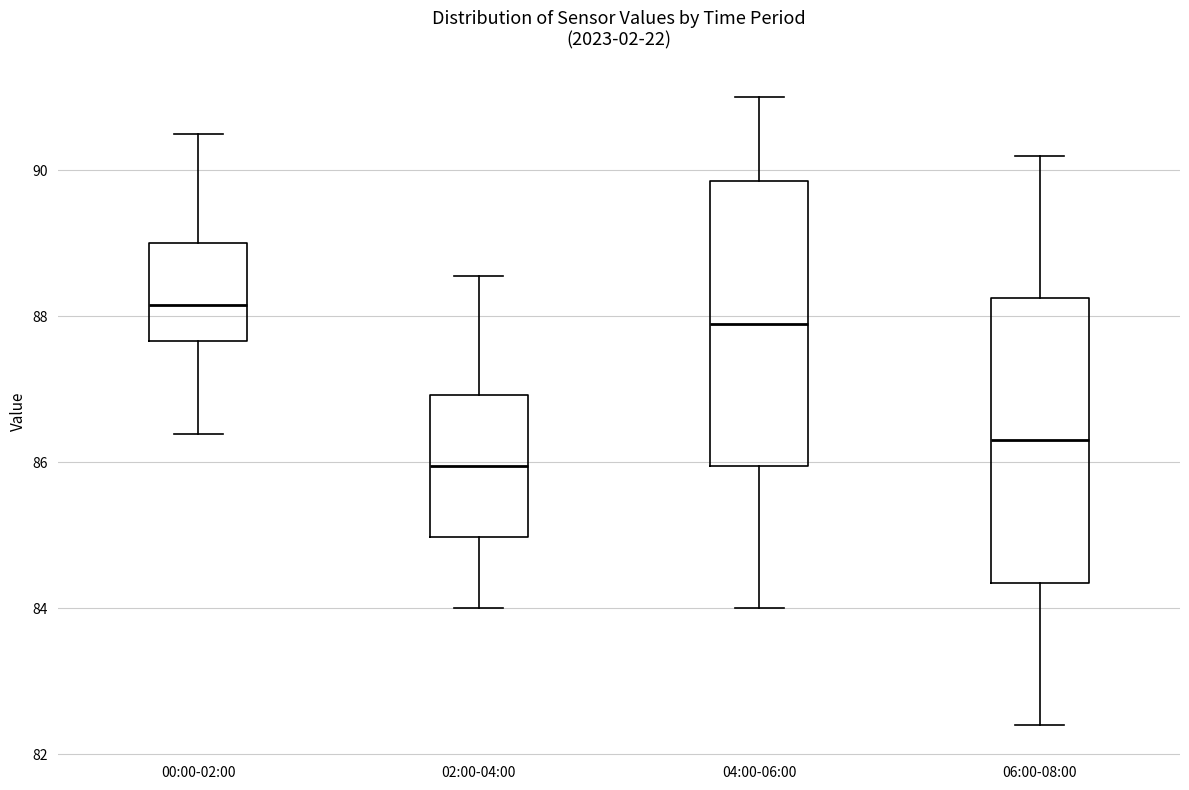

Where is the upper edge of the box for 02:00-04:00 on the y-axis? The values are not printed on the chart, so give them approximately, as read against the axis.

87.0